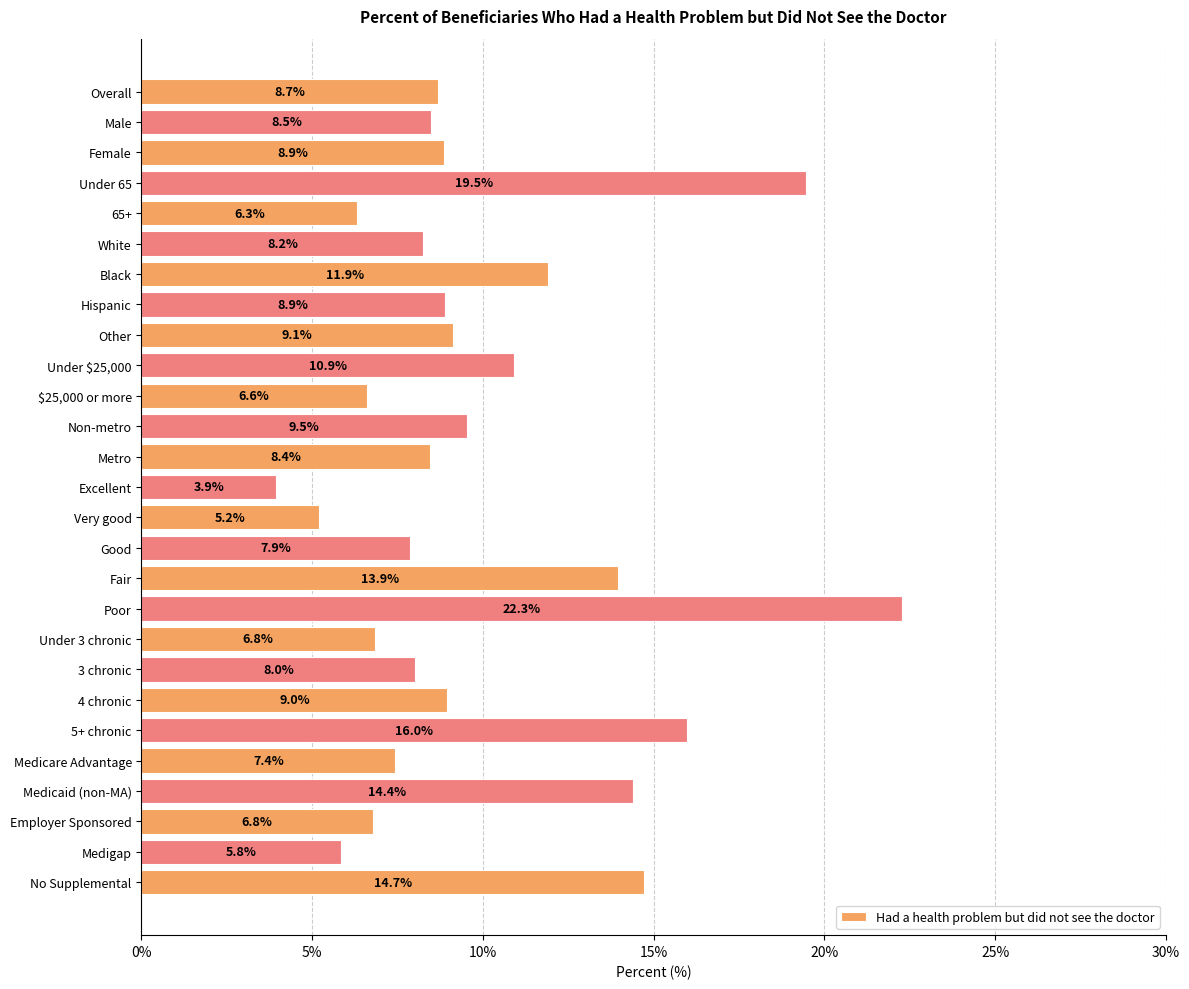

The value at 3 chronic is 11.2. True or false?

False